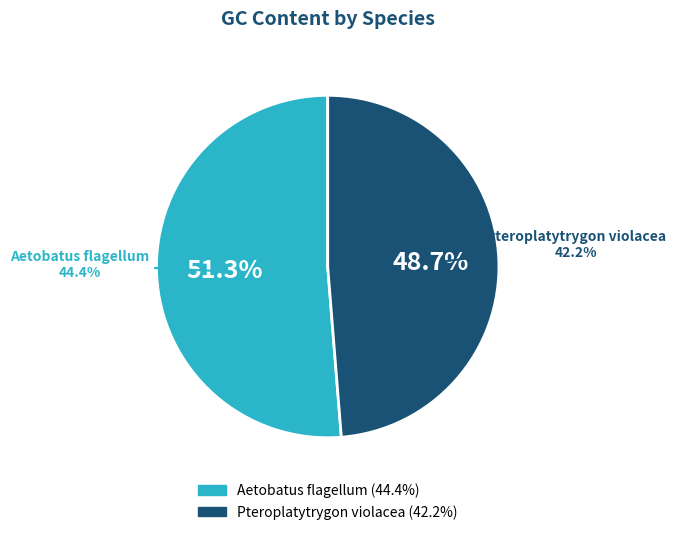

Rank the categories by value from lowest to highest.

Pteroplatytrygon violacea, Aetobatus flagellum